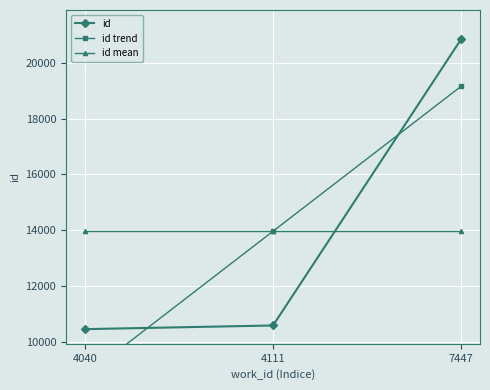

What is the value of the id trend point at the 2nd from the left?

13969.3